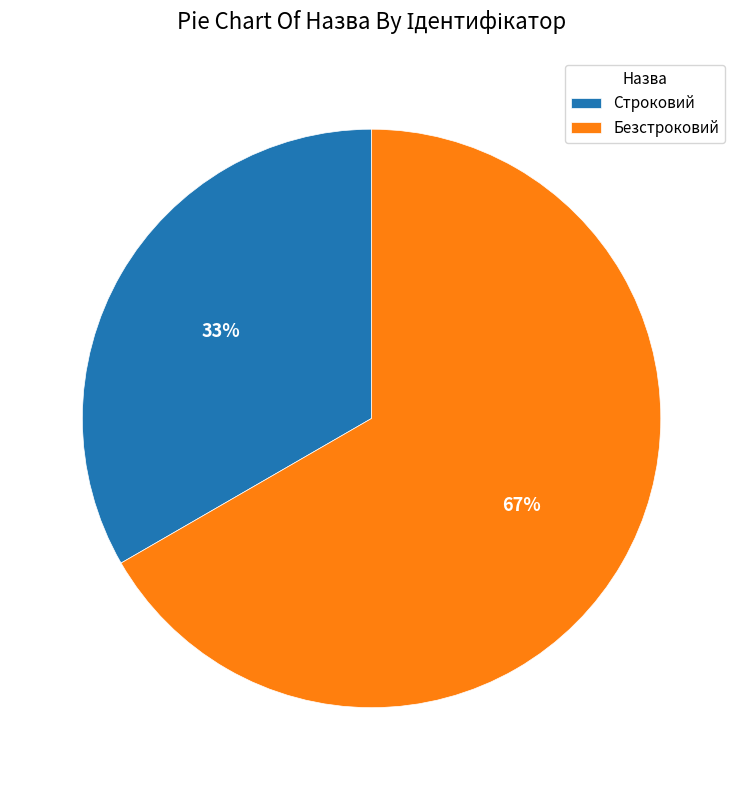

Which category has the smallest portion of the pie?

Строковий